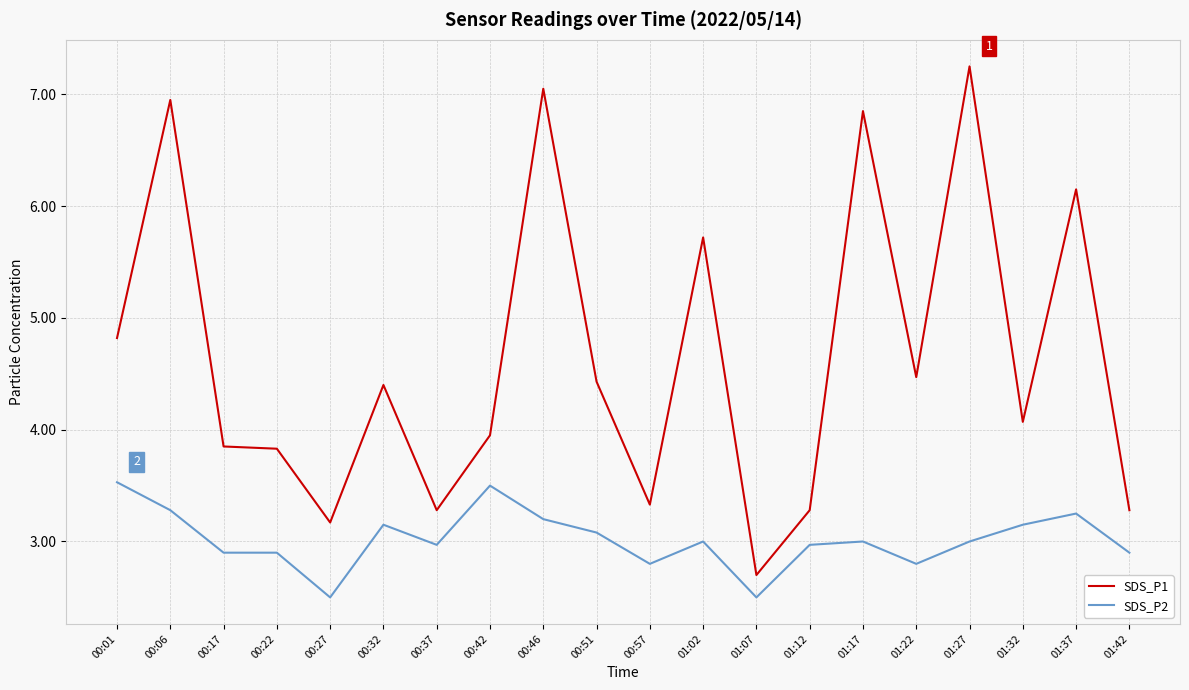

Does the chart display data point markers on the line(s)?

No